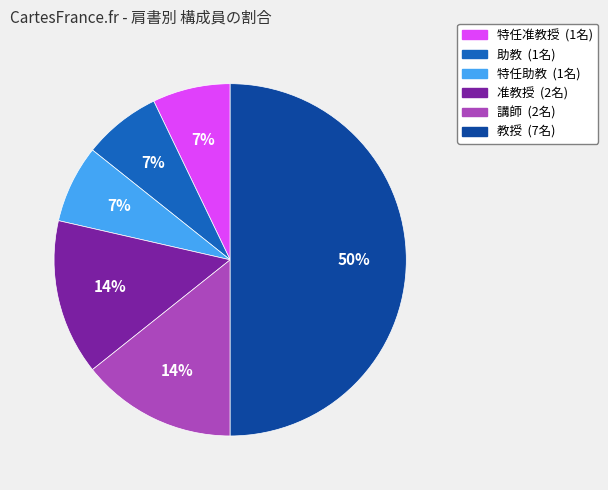

How many segments does this pie chart have?

6